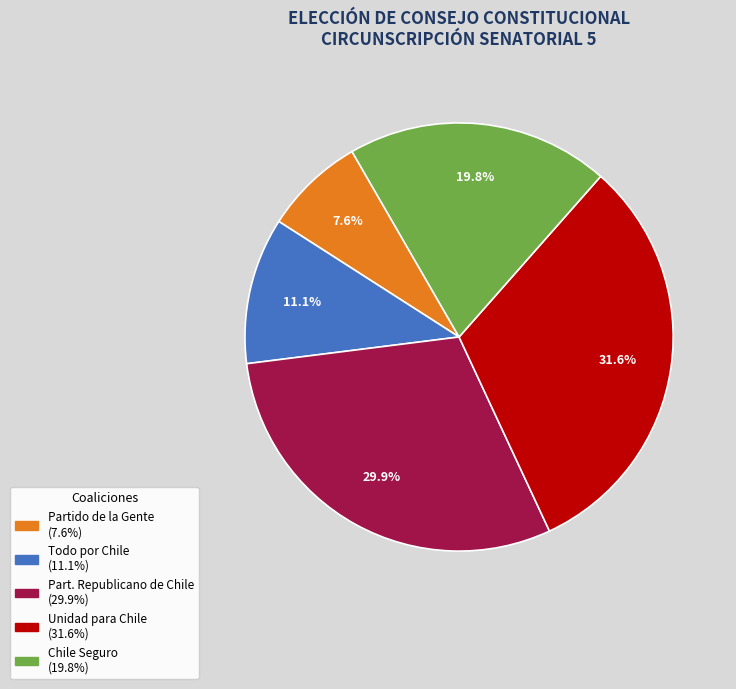

Is there any slice that represents more than half of the pie?

No